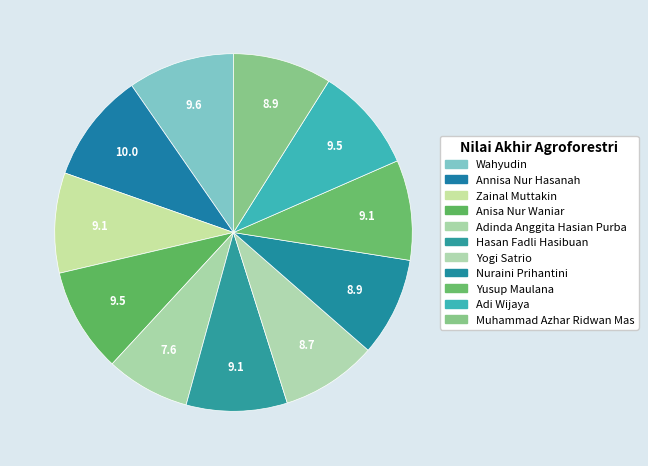

The Zainal Muttakin slice represents 9% of the pie. True or false?

True